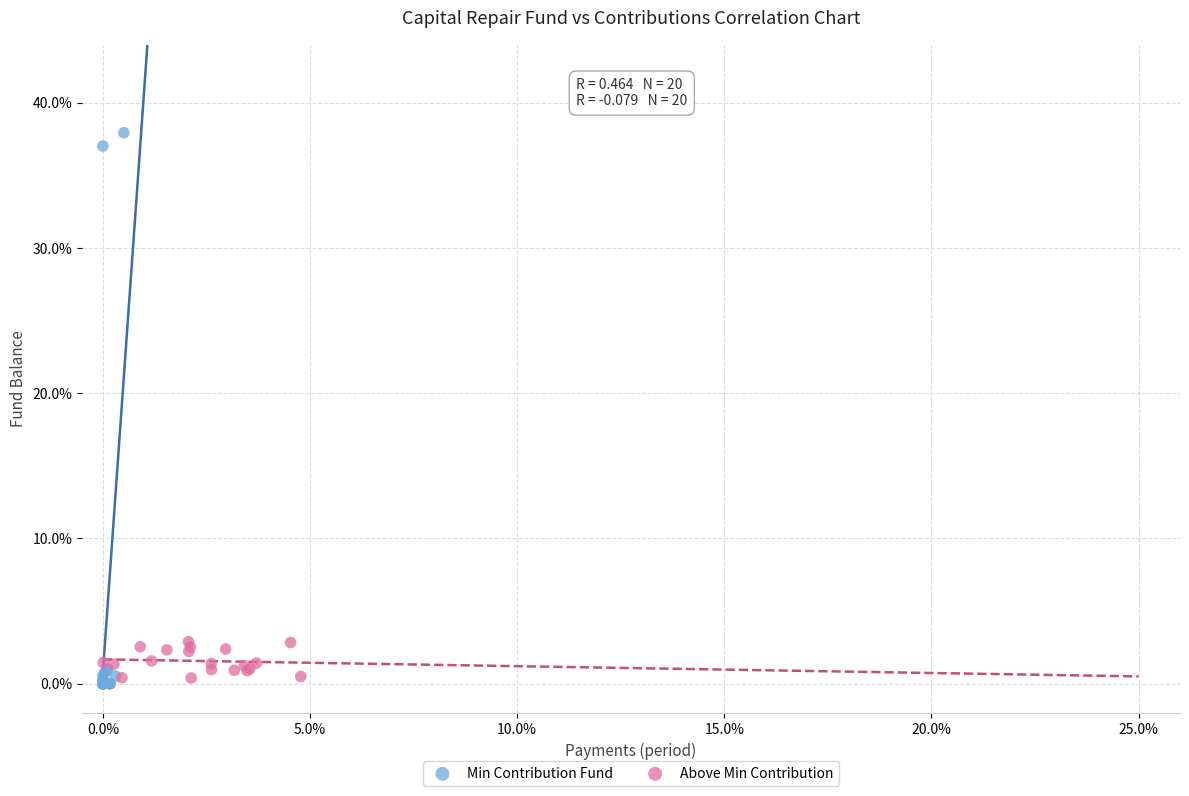

Which series has the widest spread of Y values?

Min Contribution Fund